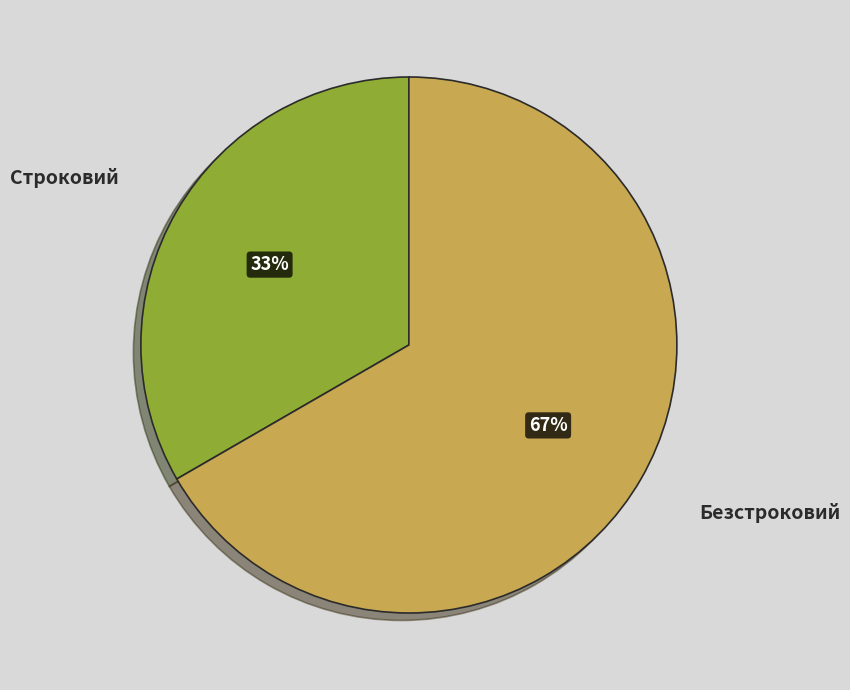

Which has a higher value, Строковий or Безстроковий?

Безстроковий